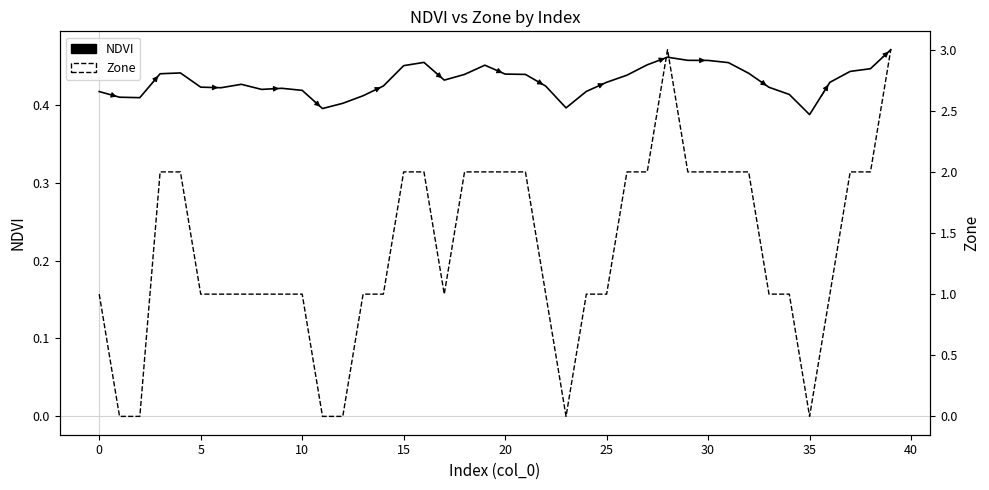

The value of NDVI at 31 is 0.5. True or false?

True